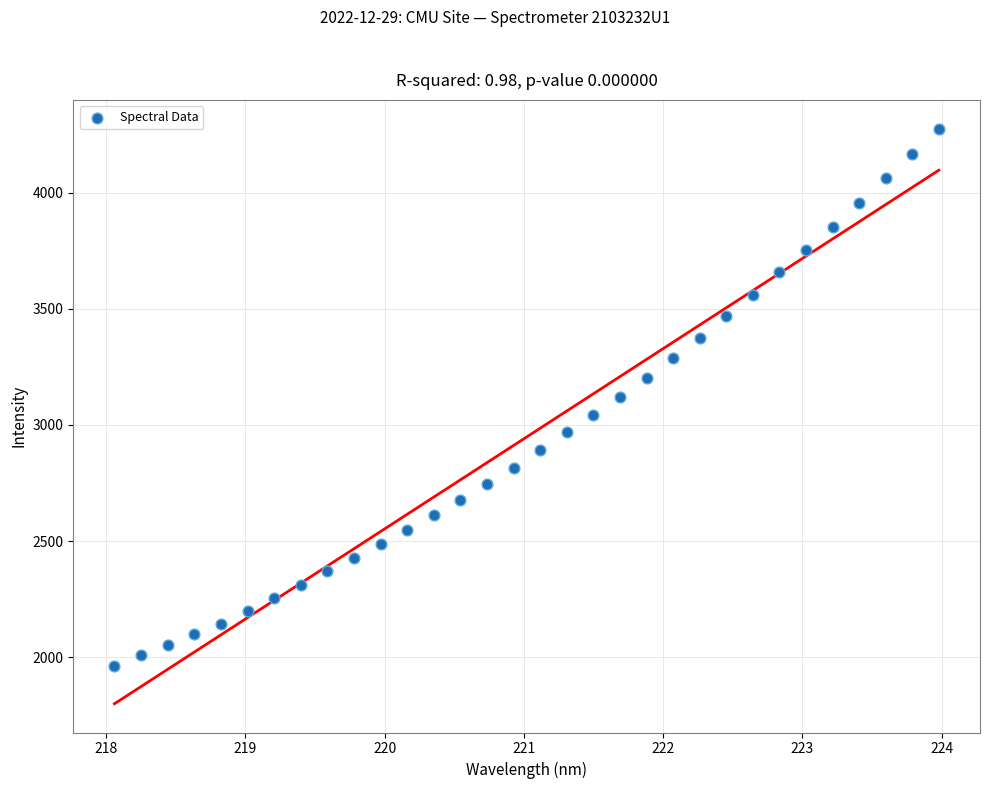

What is the range of Y values (max minus min)?

2313.1